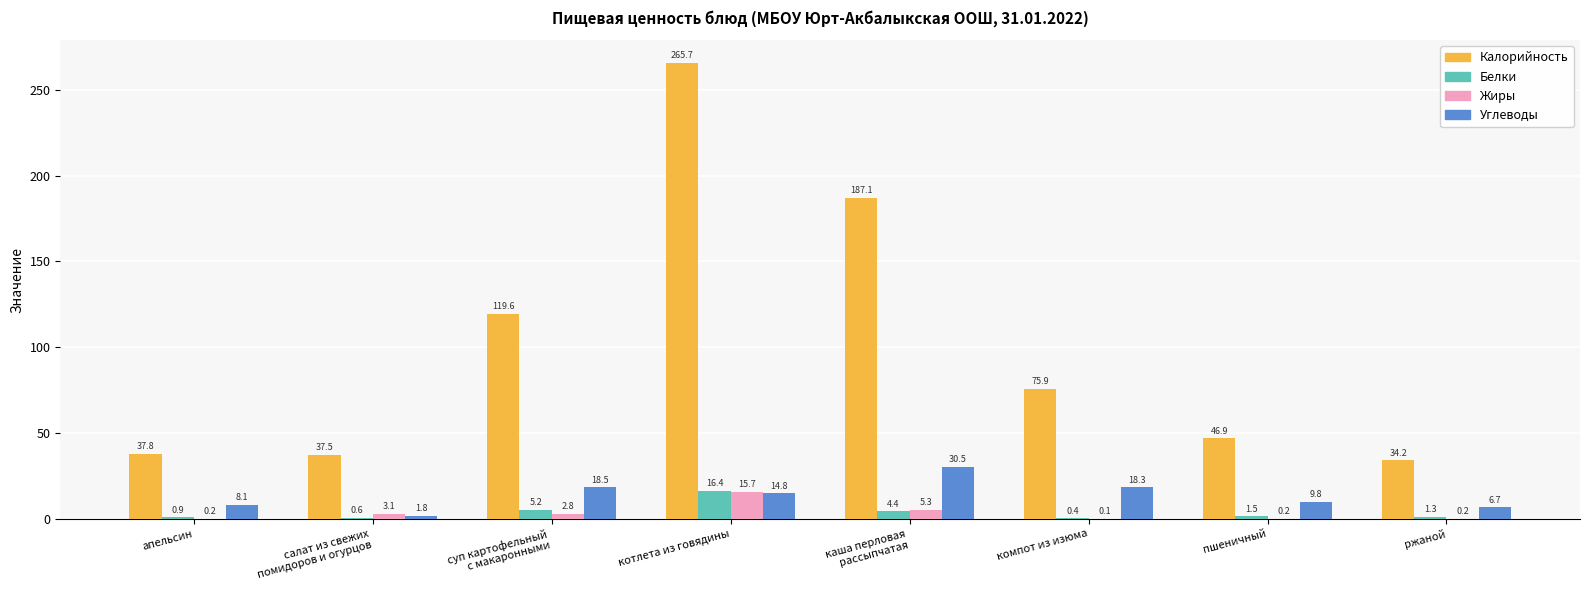

At which label is Жиры closest to 7?

каша перловая
рассыпчатая